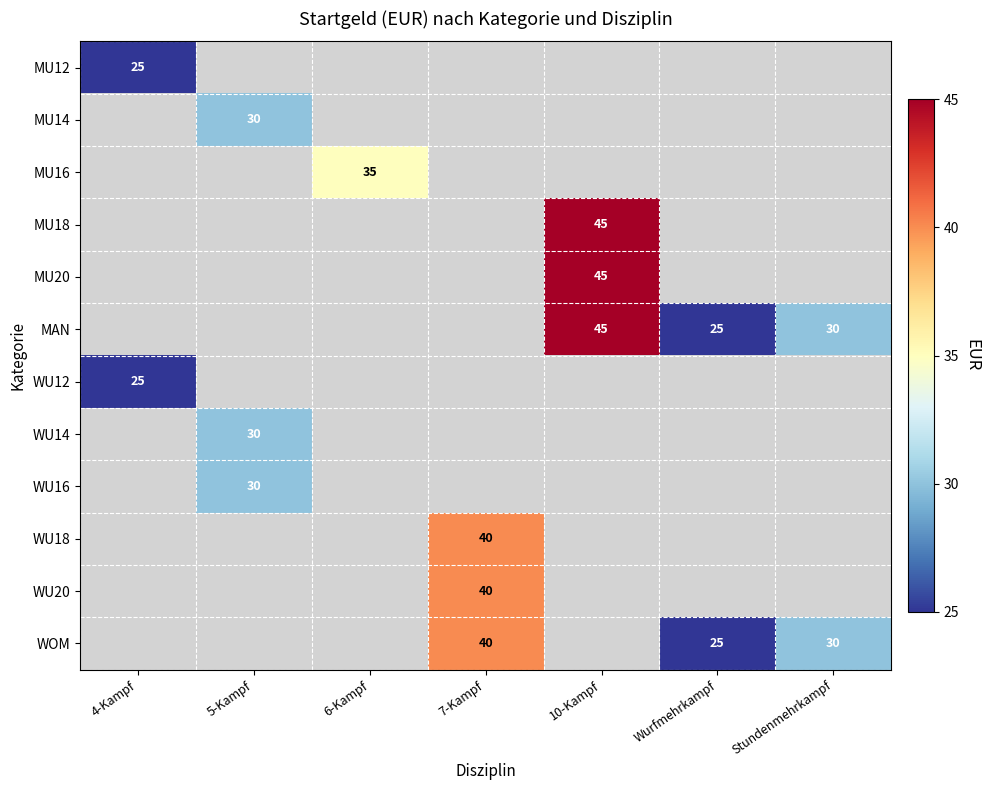

True or false: WU18 has a value of 40 at 7-Kampf.

True